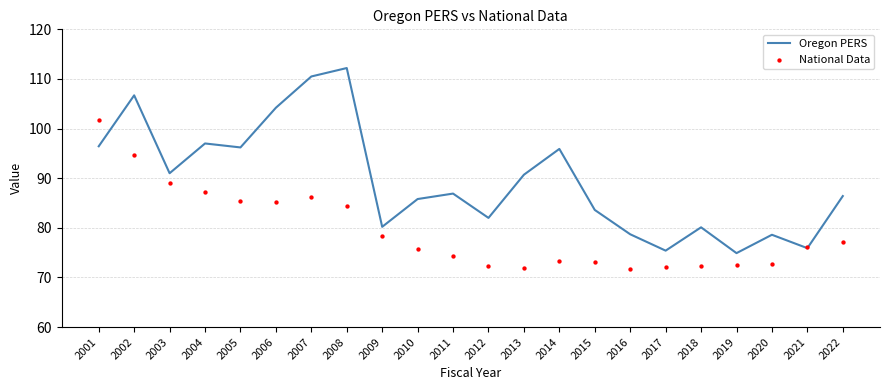

Which series has the widest spread of Y values?

Oregon PERS